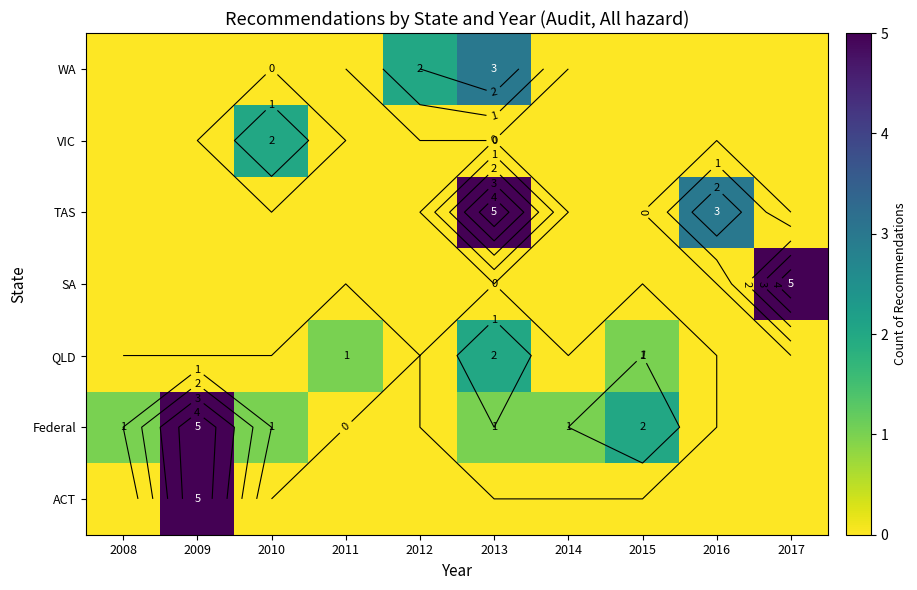

At which category does the chart reach its minimum across all series?

2008